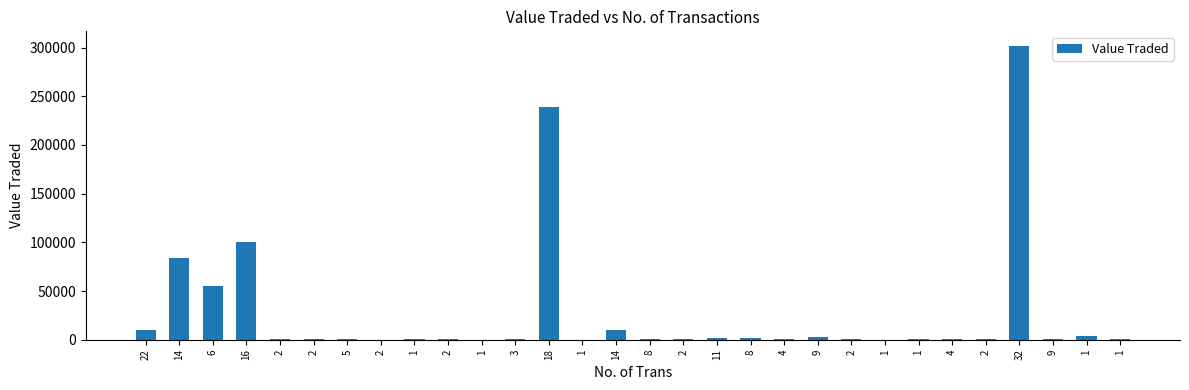

Which category has the highest value across all series?

32